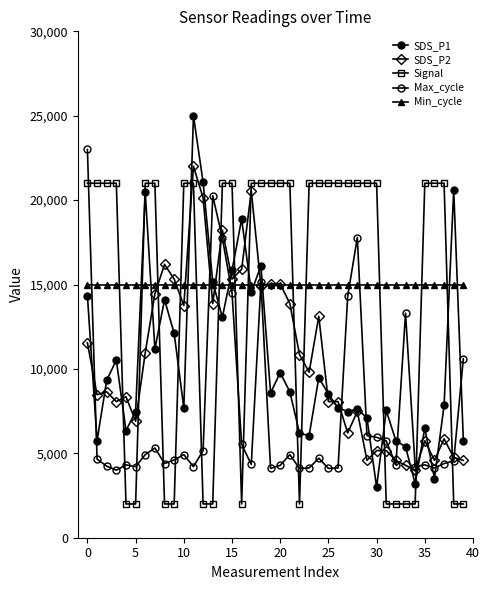

How many series are shown in this chart?

5